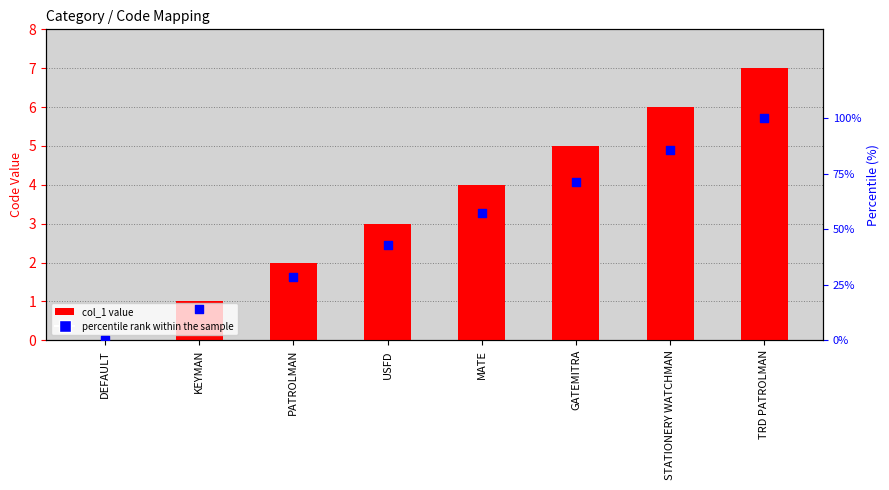

Which series reaches the minimum Y coordinate?

col_1